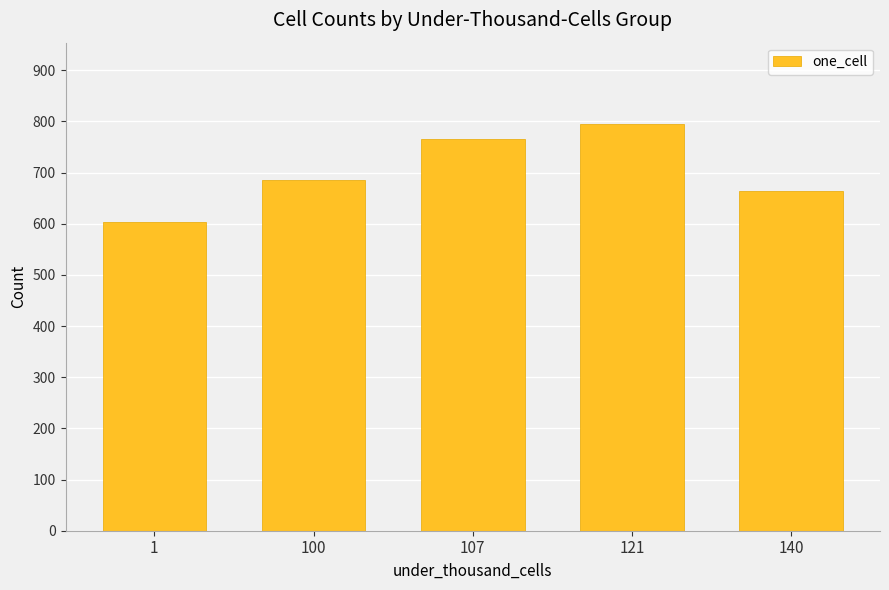

Approximately how many times larger is the value at 1 compared to 121?

0.8